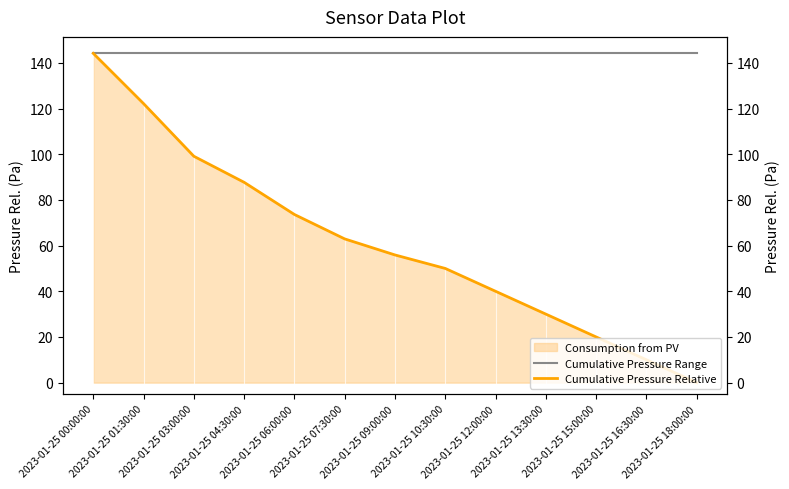

True or false: Cumulative Pressure Relative and Cumulative Pressure Range cross at least once.

False